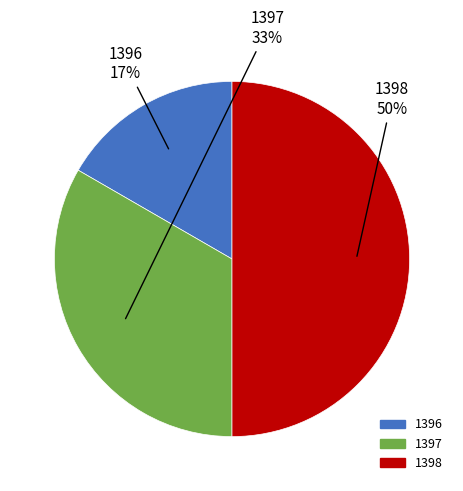

To the nearest percent, what is the combined percentage of 1398 and 1396?

67%